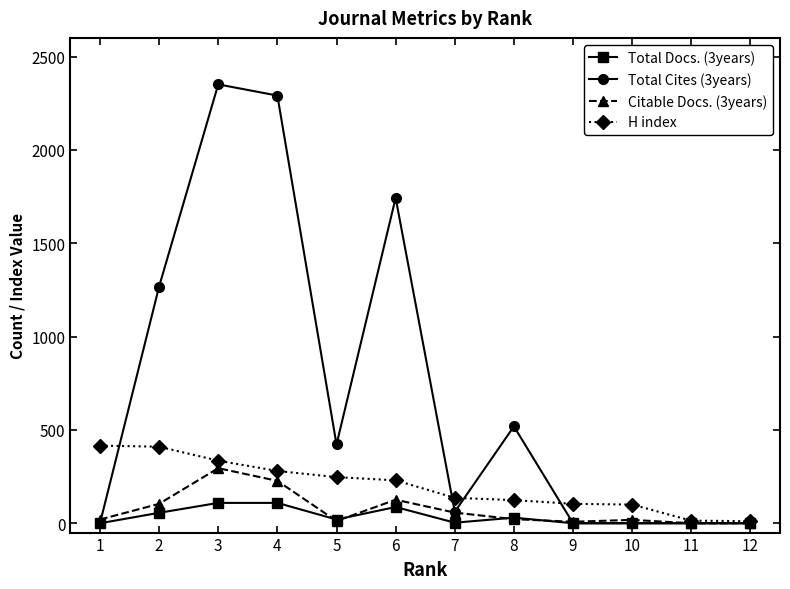

At which category is the sum across all series the highest?

3